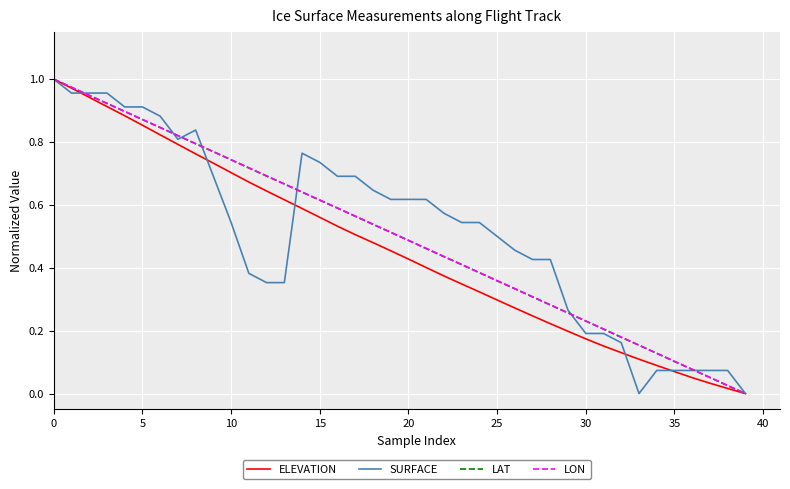

What is the average value of the LAT series?

0.5